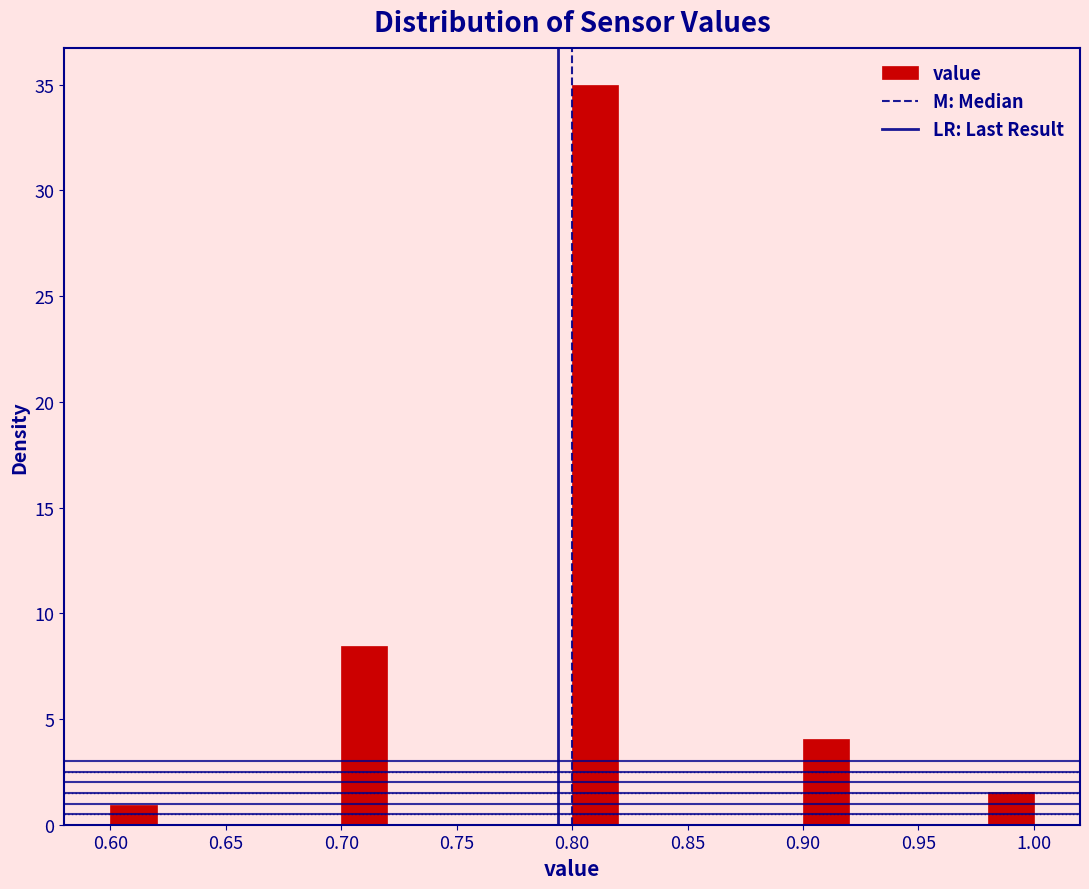

Which range on the x-axis has the tallest bar?

0.80 to 0.82